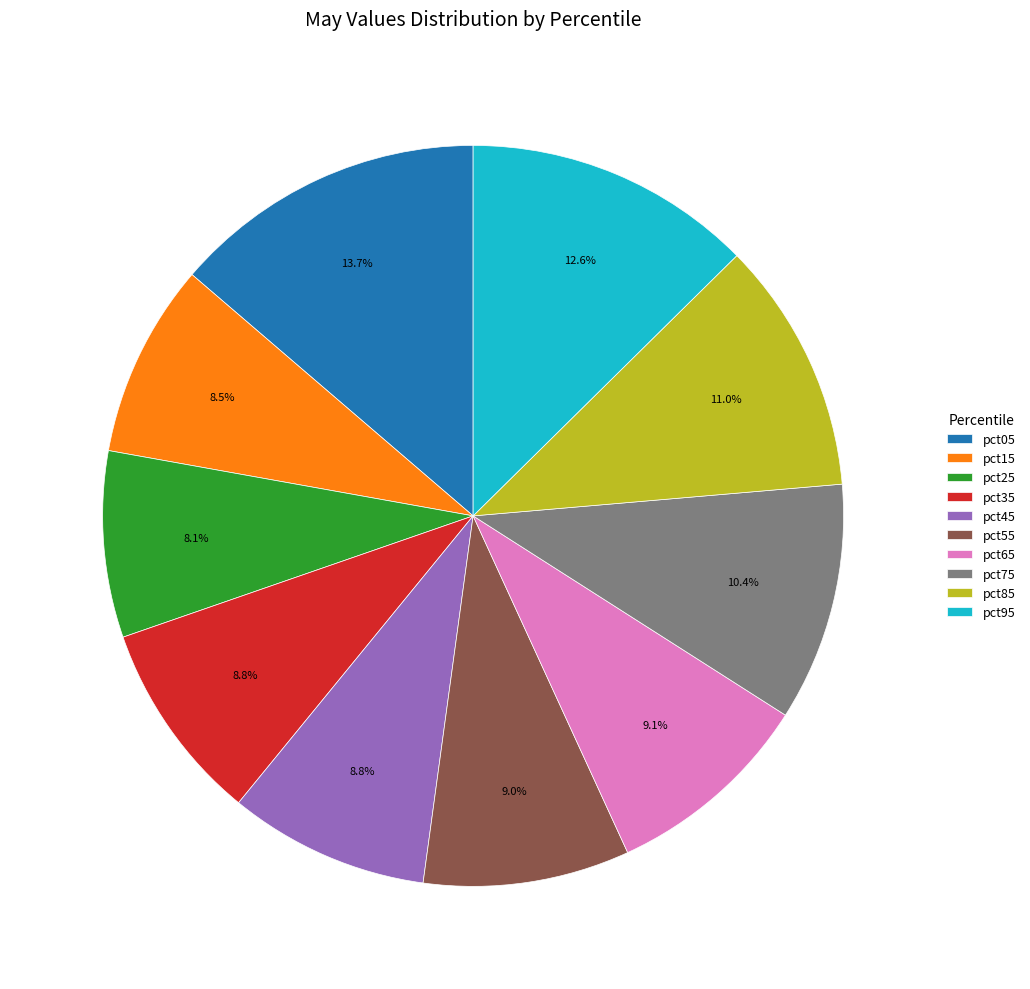

Does pct55 account for over 50% of the chart?

No